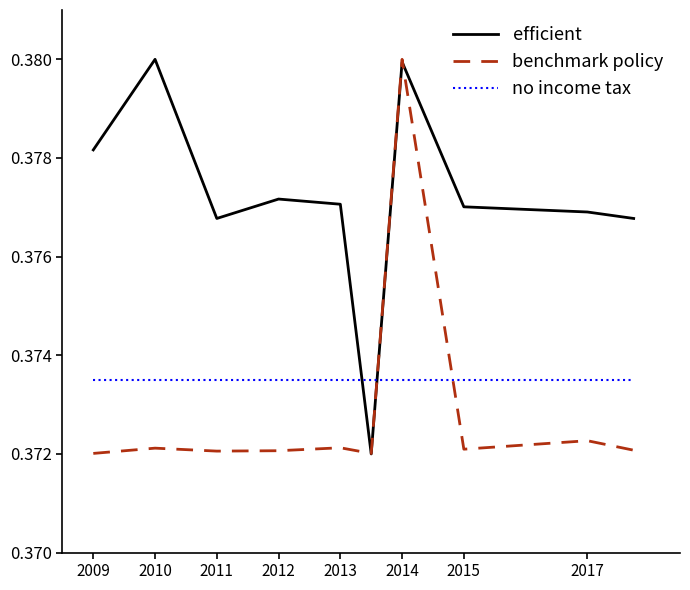

How many lines are shown in the chart?

3